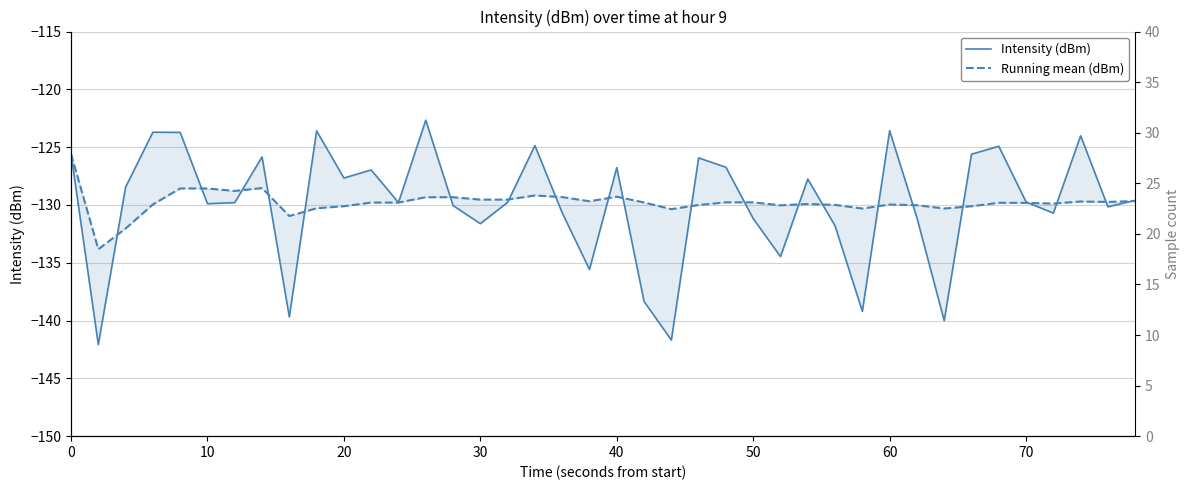

How many data points in Running mean (dBm) are above -129?

5